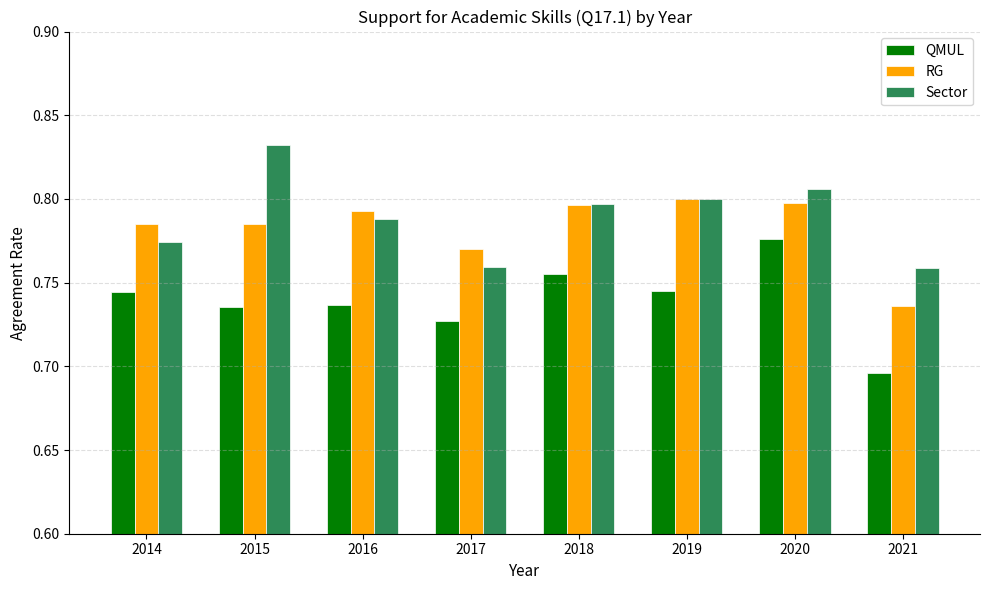

What are all the series names shown in the legend?

QMUL, RG, Sector